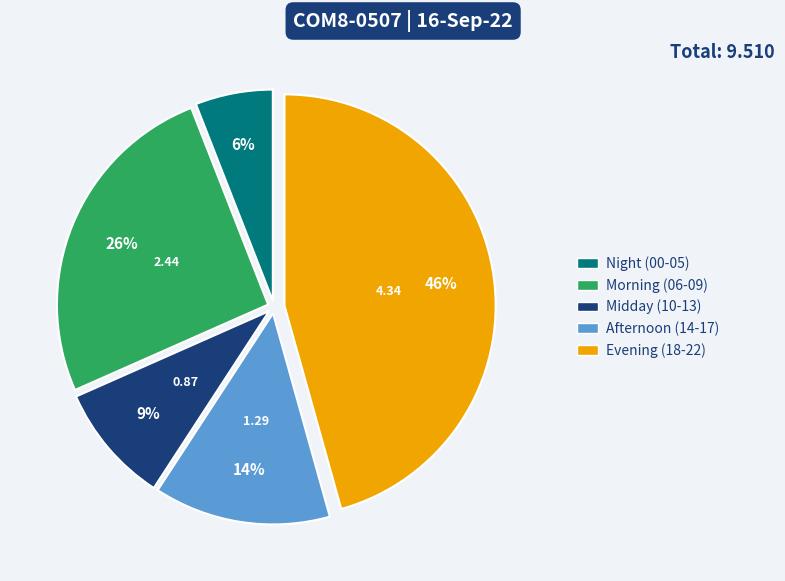

Do Evening (18-22) and Morning (06-09) together represent more than half of the pie?

Yes